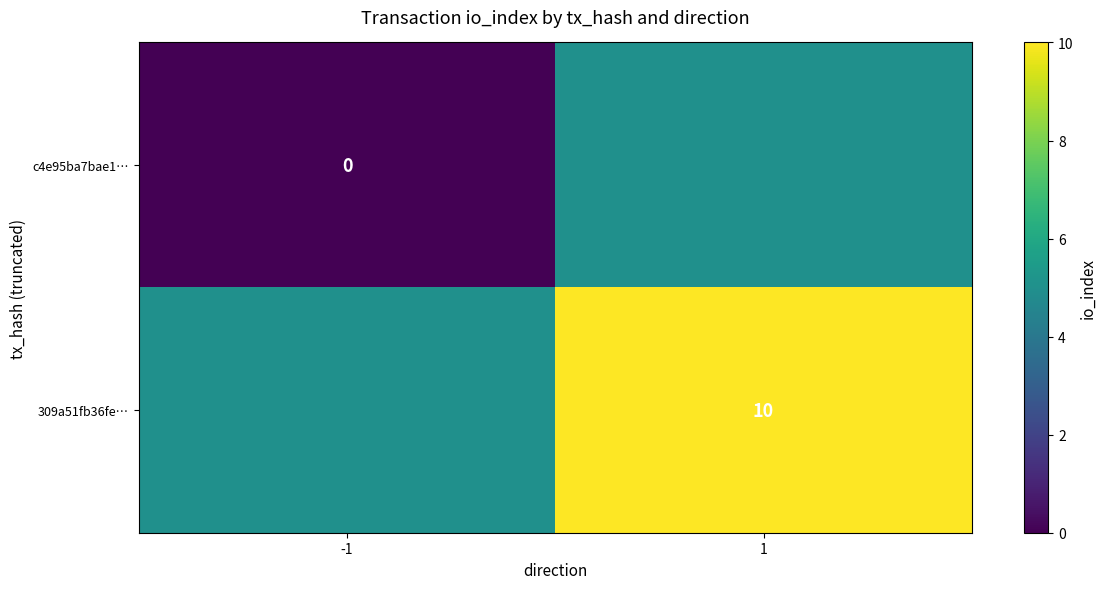

Is the value of 309a51fb36fe… at 1 greater than the value of c4e95ba7bae1… at -1?

Yes